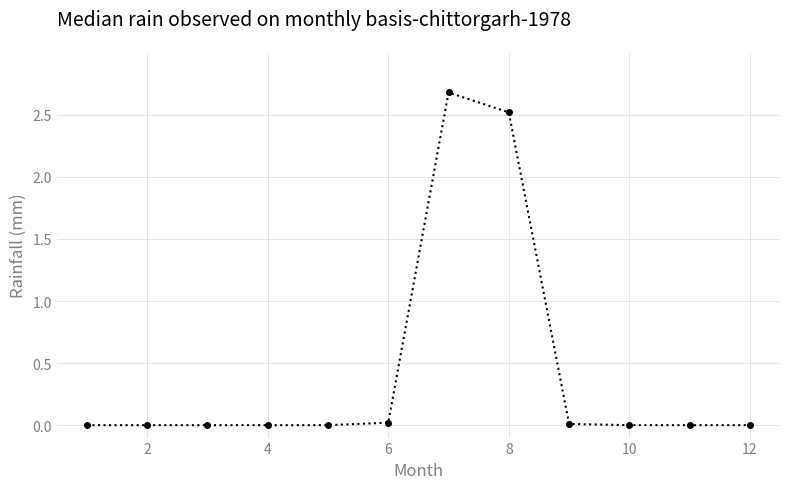

What is the sum of all values?

5.2